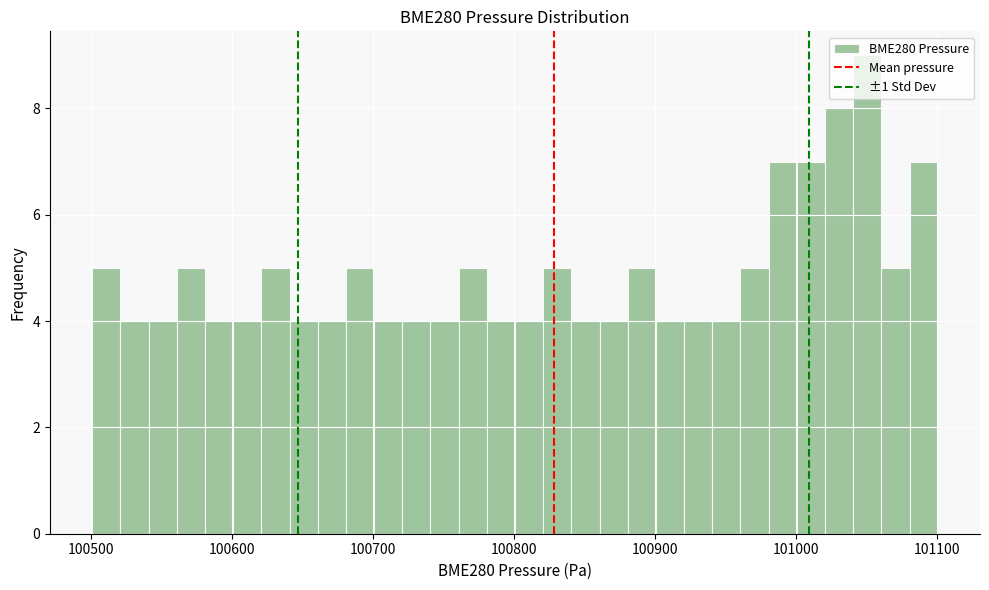

Read against the x-axis, roughly where is the centre of the tallest bar?

101050